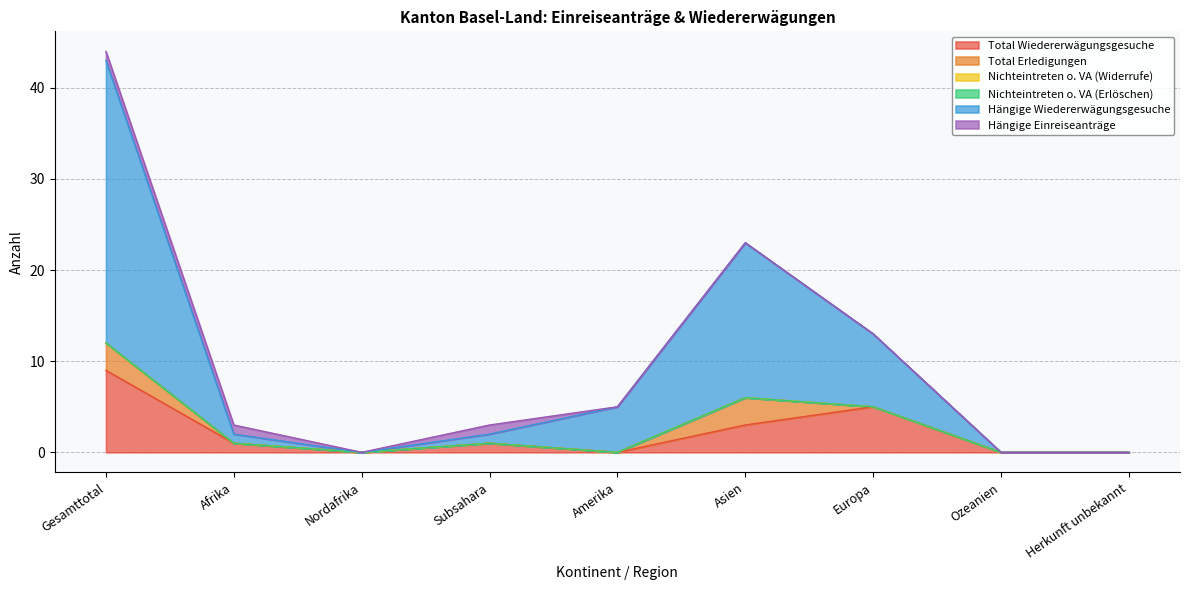

True or false: Nichteintreten o. VA (Widerrufe) and Nichteintreten o. VA (Erlöschen) intersect in this chart.

False